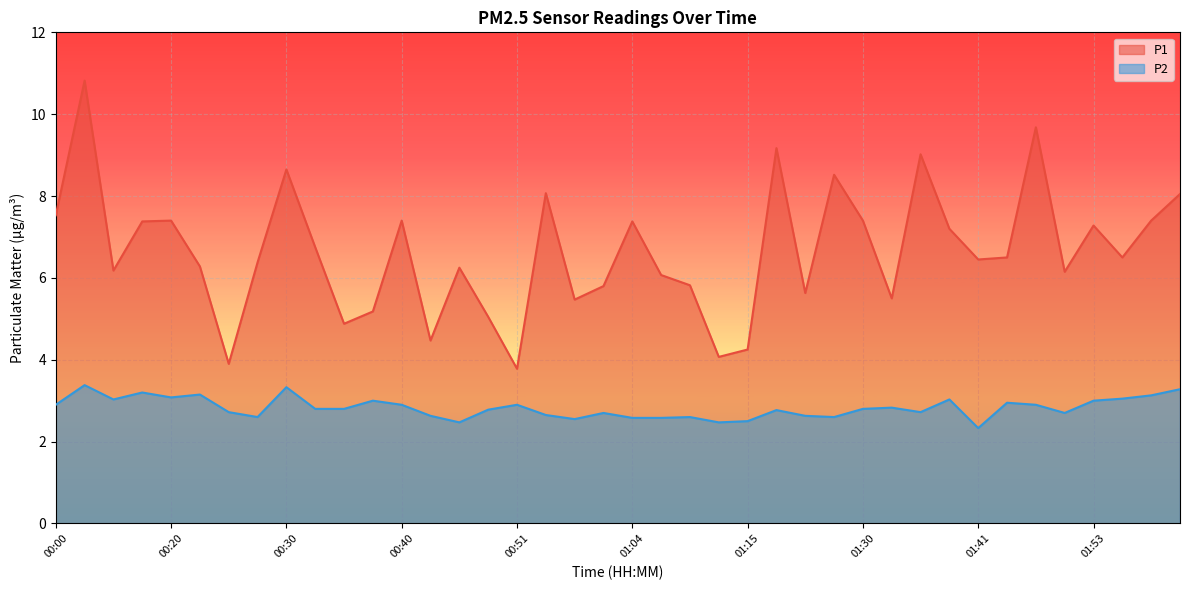

How many distinct data groups are displayed?

2